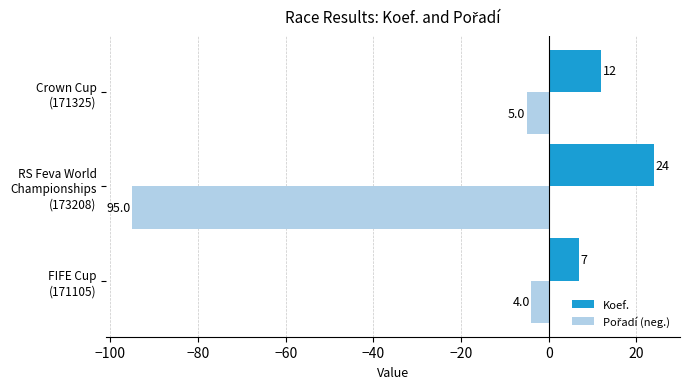

Which series has the largest total across all categories?

Koef.